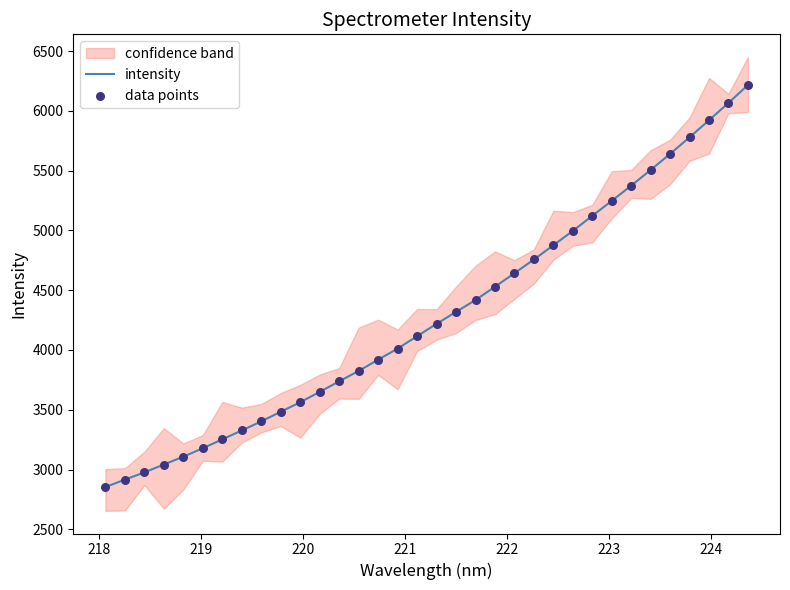

What is the highest value of the intensity series?

6215.9